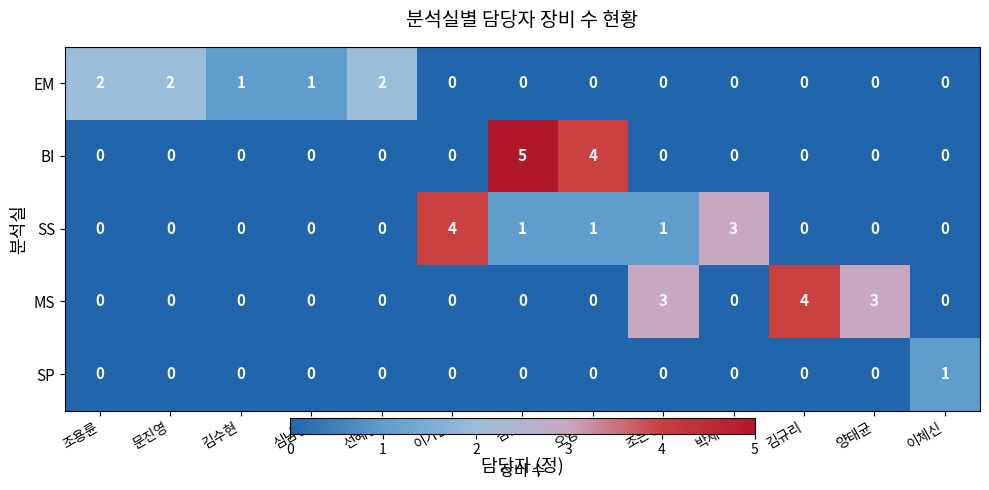

What is the spread (max minus min) of values at 이가은?

4